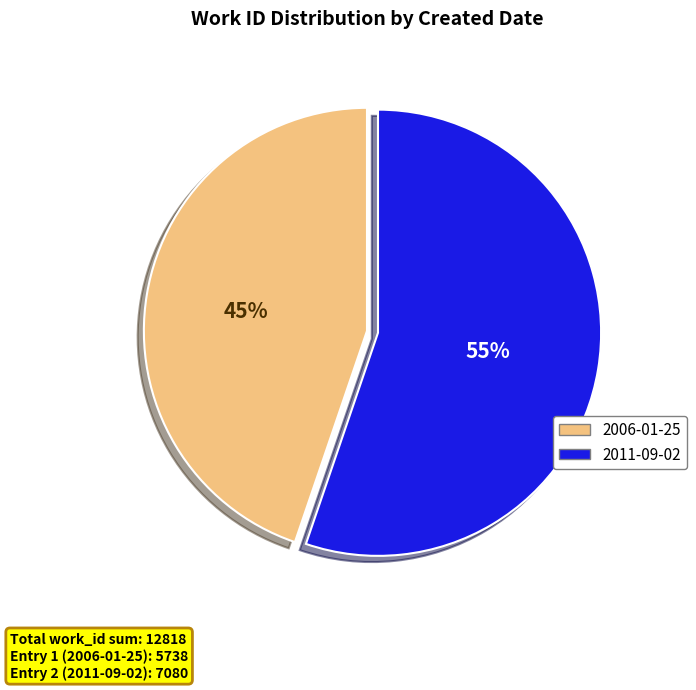

How many segments does this pie chart have?

2